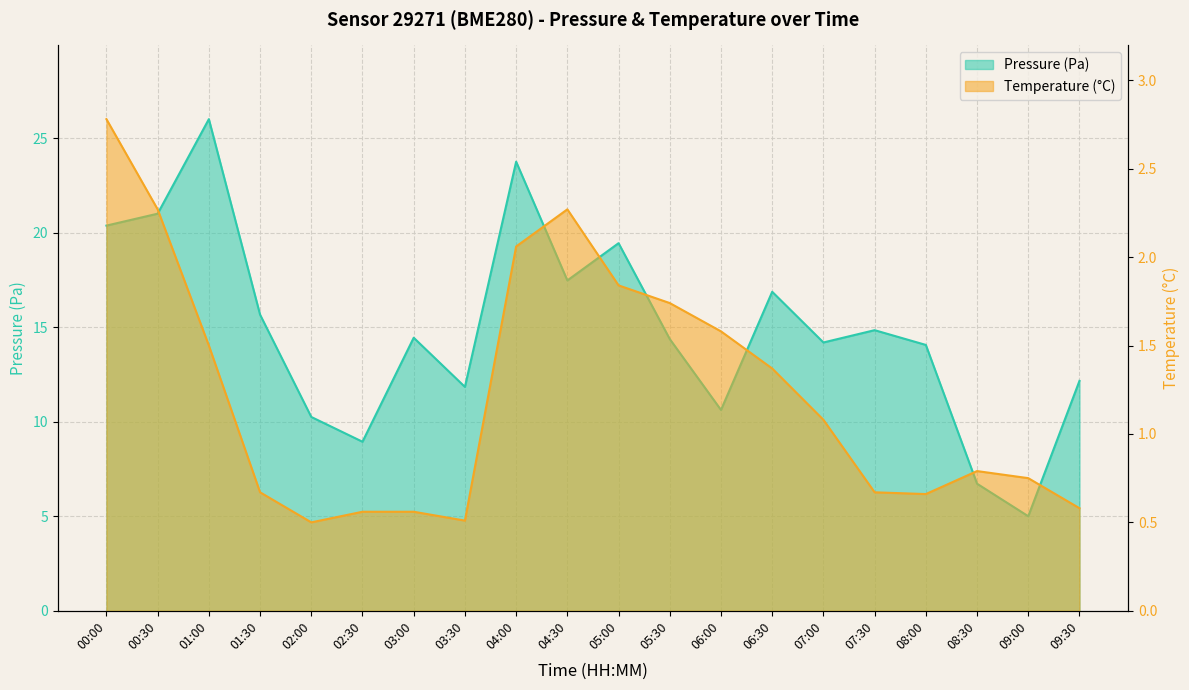

Is it true that temperature equals 0.9 at 03:30?

False